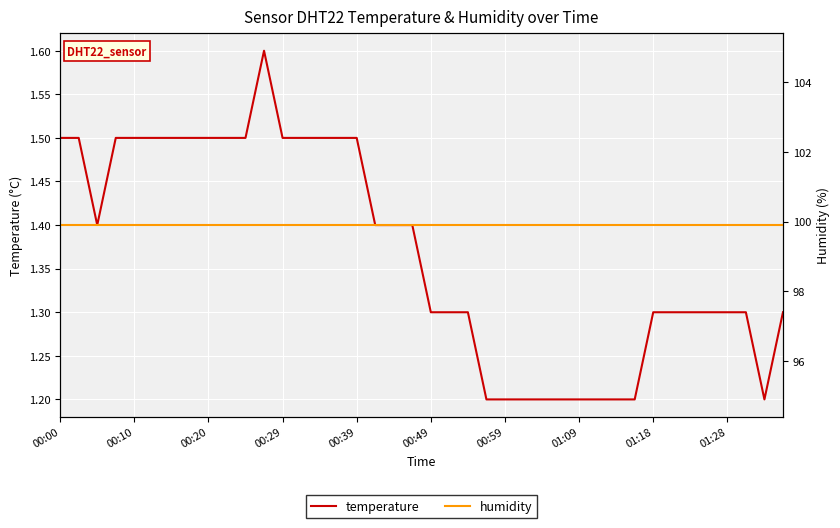

Where is the first local maximum for temperature?

11